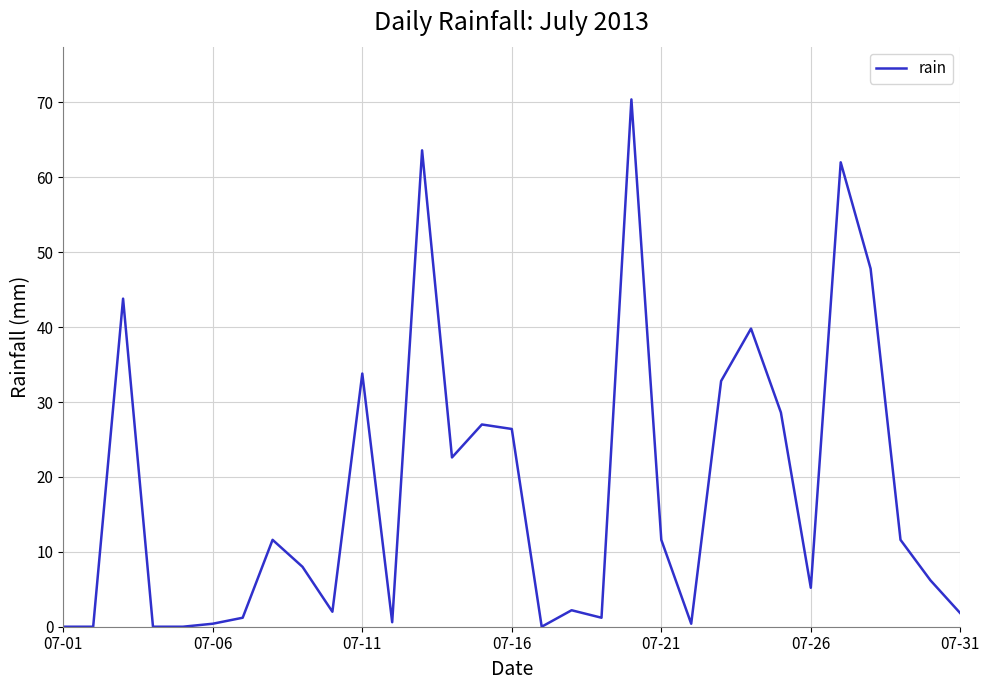

What is the average value?

18.1